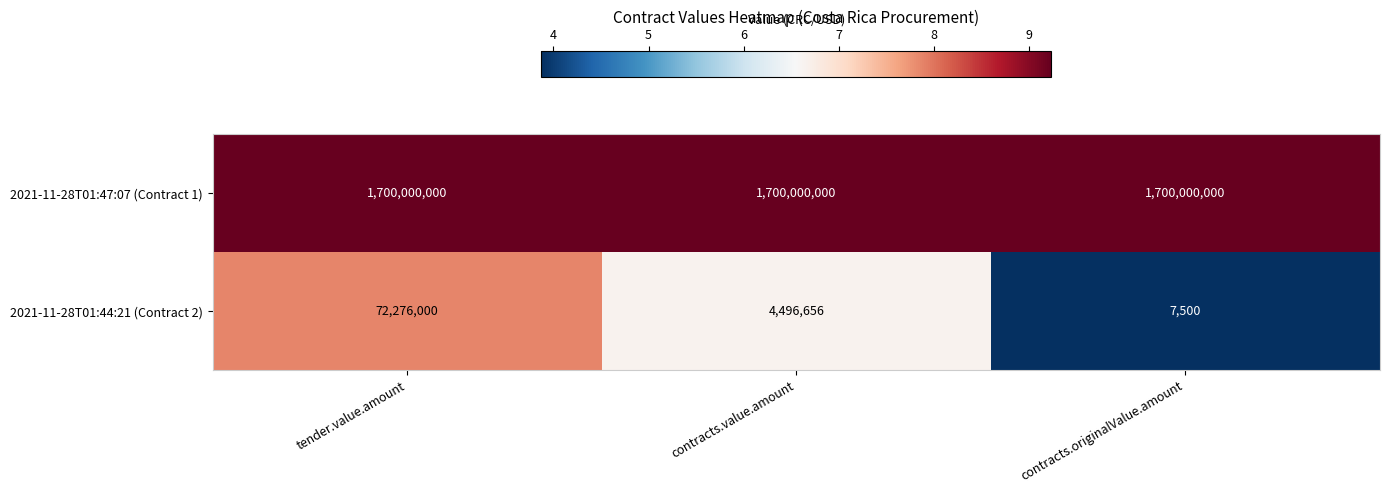

Which label corresponds to the smallest value in the chart?

contracts.originalValue.amount